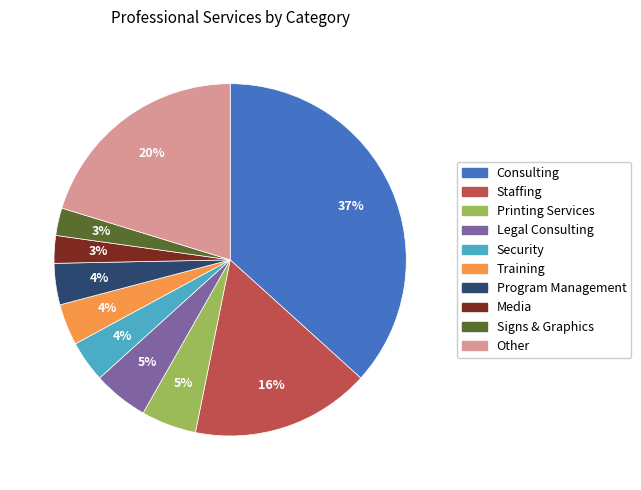

Do Staffing and Media together represent more than half of the pie?

No